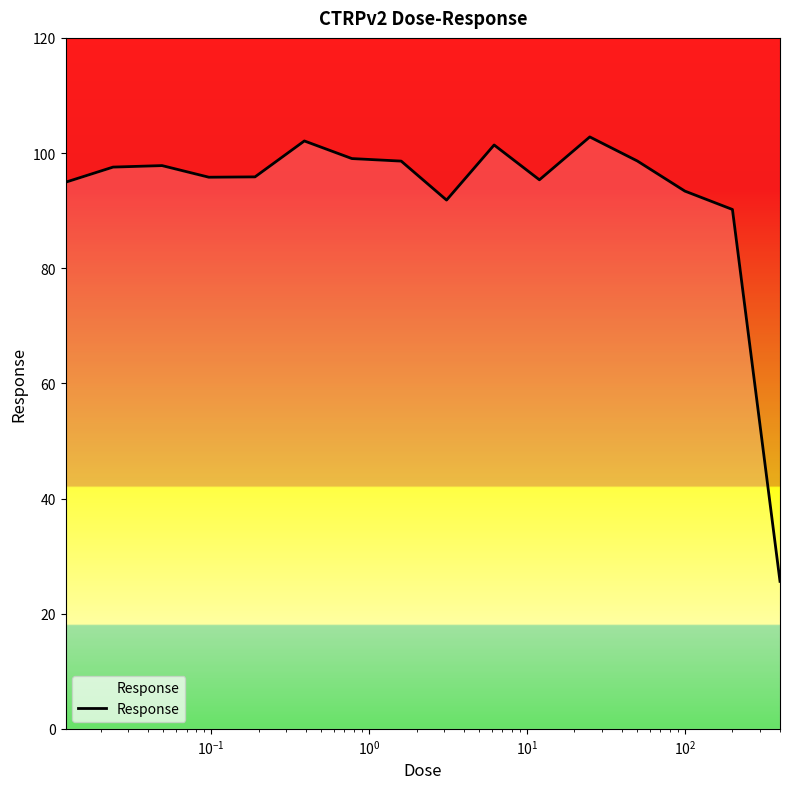

What is the difference between the maximum and minimum values?

77.2